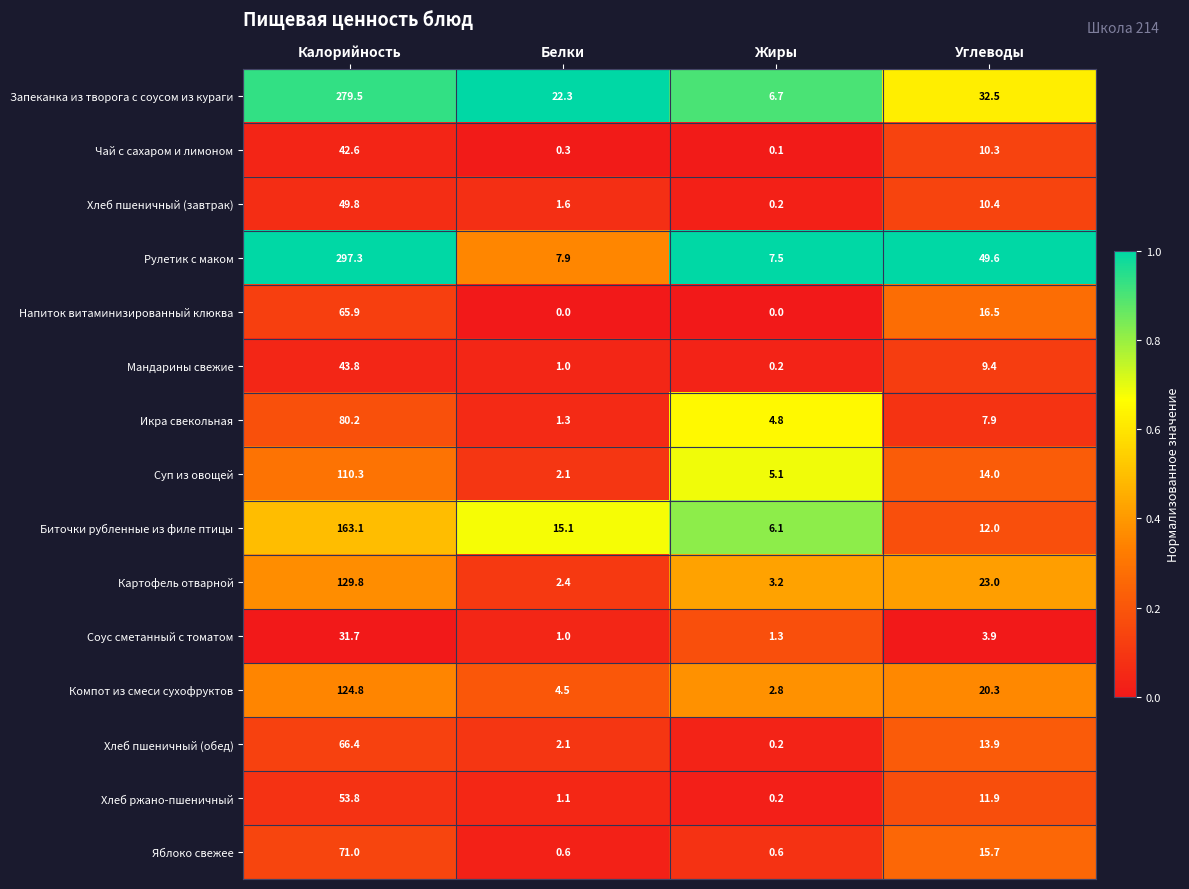

At which label does Чай с сахаром и лимоном reach its peak?

Калорийность